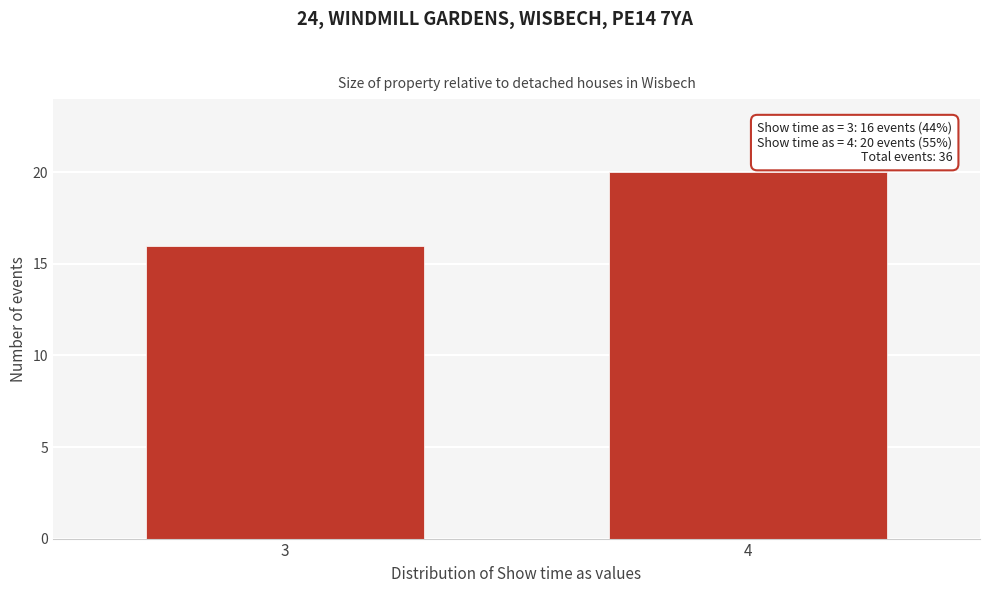

Reading left to right, extract all data points from this chart.

3=16	4=20